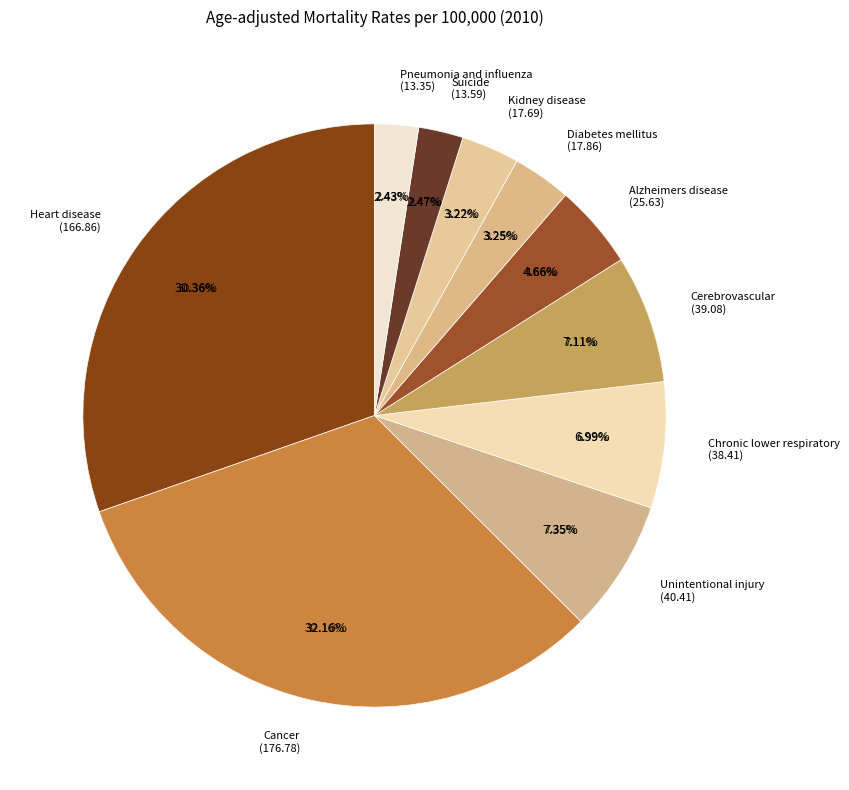

To the nearest percent, what percentage of the pie is Unintentional injury?

7%